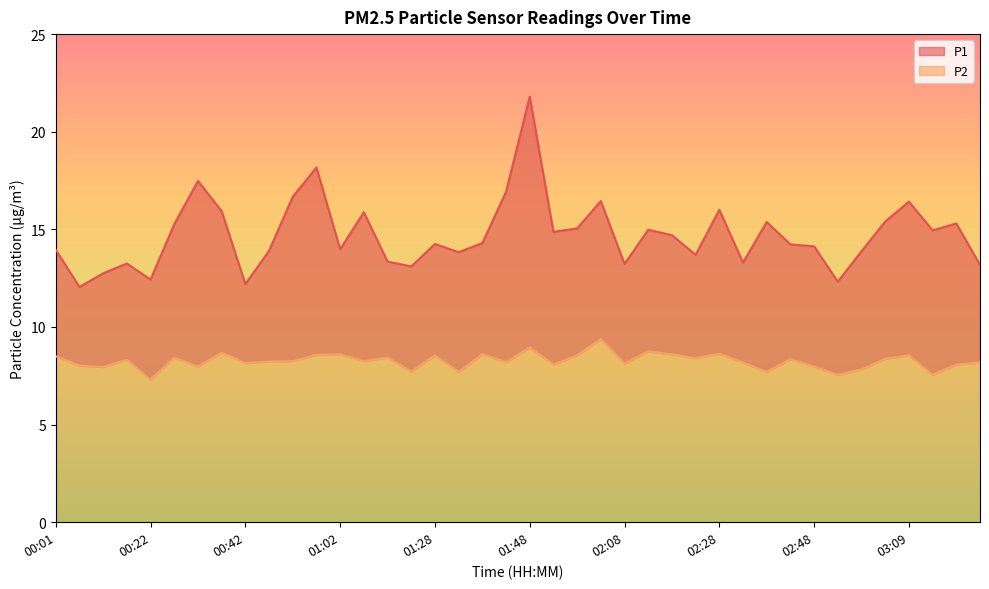

Which category has the highest value in the P2 series?

02:03